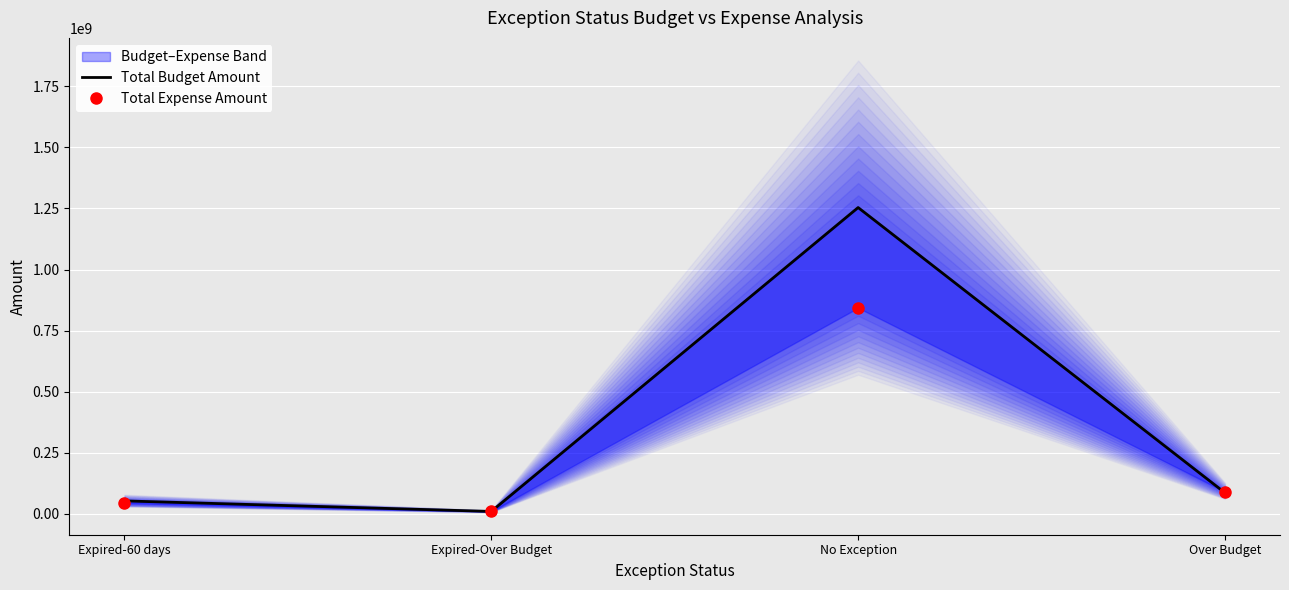

How many interior local peaks does the Total Budget Amount series have?

1